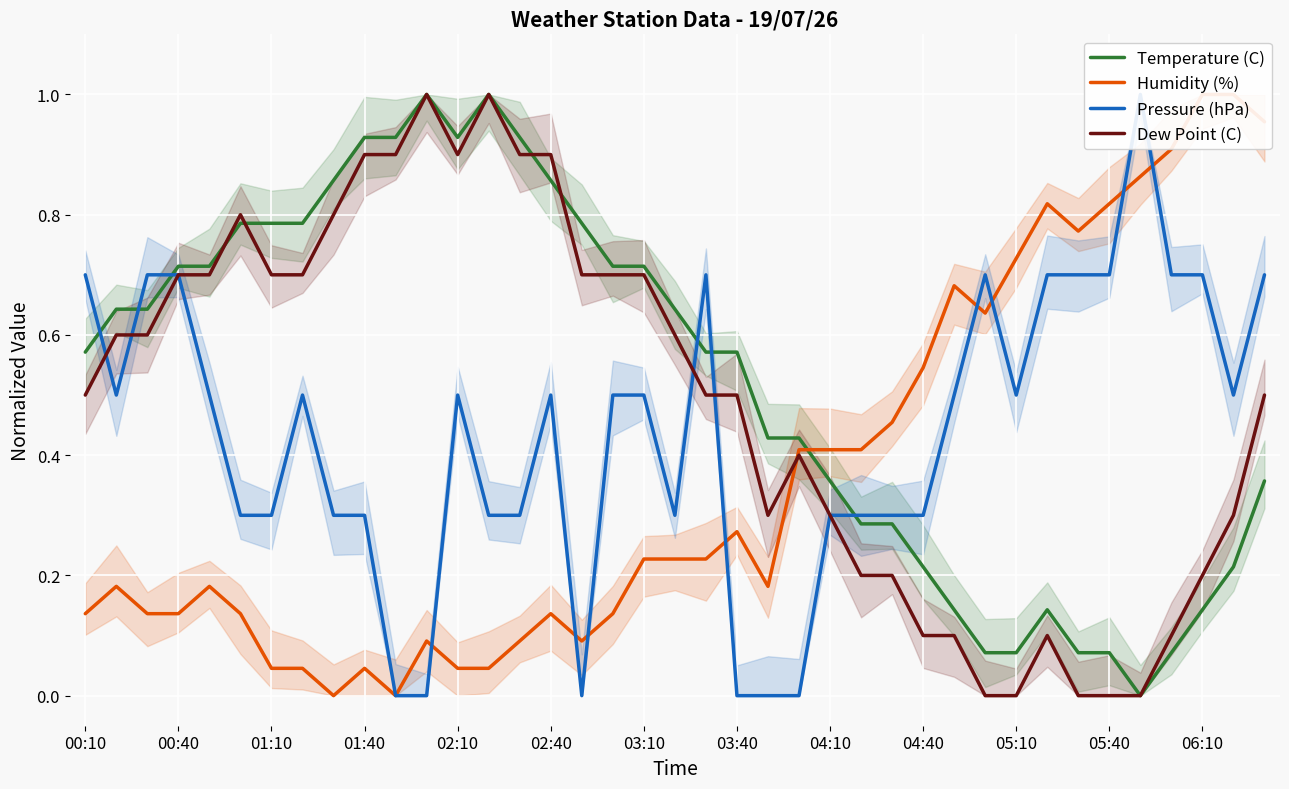

Reading left to right, list all the values displayed in this chart.

Temperature (C): 0.6	0.6	0.6	0.7	0.7	0.8	0.8	0.8	0.9	0.9	0.9	1.0	0.9	1.0	0.9	0.9	0.8	0.7	0.7	0.6	0.6	0.6	0.4	0.4	0.4	0.3	0.3	0.2	0.1	0.1	0.1	0.1	0.1	0.1	0.0	0.1	0.1	0.2	0.4
Humidity (%): 0.1	0.2	0.1	0.1	0.2	0.1	0.0	0.0	0.0	0.0	0.0	0.1	0.0	0.0	0.1	0.1	0.1	0.1	0.2	0.2	0.2	0.3	0.2	0.4	0.4	0.4	0.5	0.5	0.7	0.6	0.7	0.8	0.8	0.8	0.9	0.9	1.0	1.0	1.0
Pressure (hPa): 0.7	0.5	0.7	0.7	0.5	0.3	0.3	0.5	0.3	0.3	0.0	0.0	0.5	0.3	0.3	0.5	0.0	0.5	0.5	0.3	0.7	0.0	0.0	0.0	0.3	0.3	0.3	0.3	0.5	0.7	0.5	0.7	0.7	0.7	1.0	0.7	0.7	0.5	0.7
Dew Point (C): 0.5	0.6	0.6	0.7	0.7	0.8	0.7	0.7	0.8	0.9	0.9	1.0	0.9	1.0	0.9	0.9	0.7	0.7	0.7	0.6	0.5	0.5	0.3	0.4	0.3	0.2	0.2	0.1	0.1	0.0	0.0	0.1	0.0	0.0	0.0	0.1	0.2	0.3	0.5